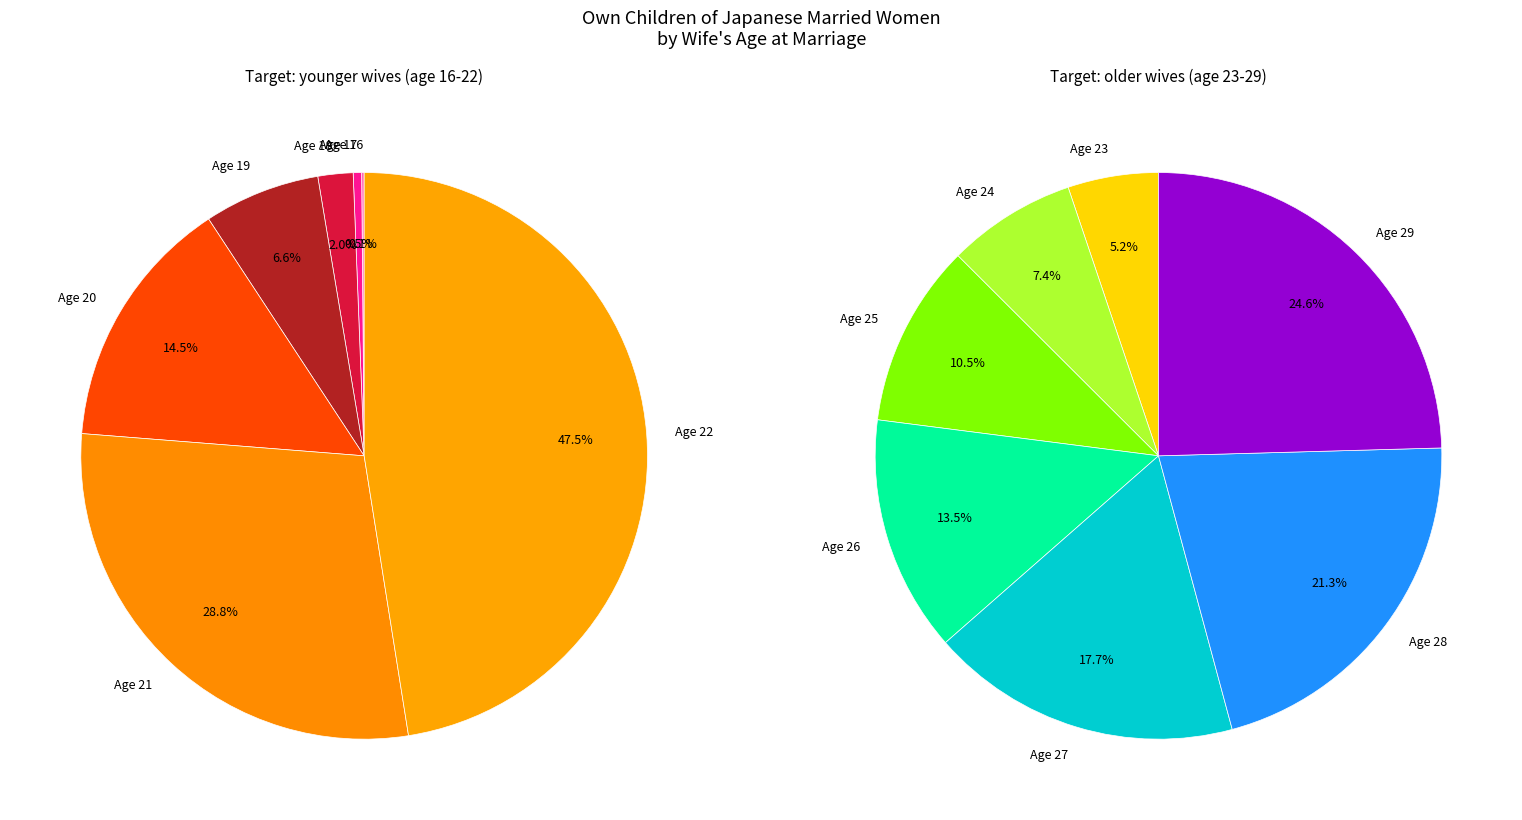

Count the number of slices in the pie.

7